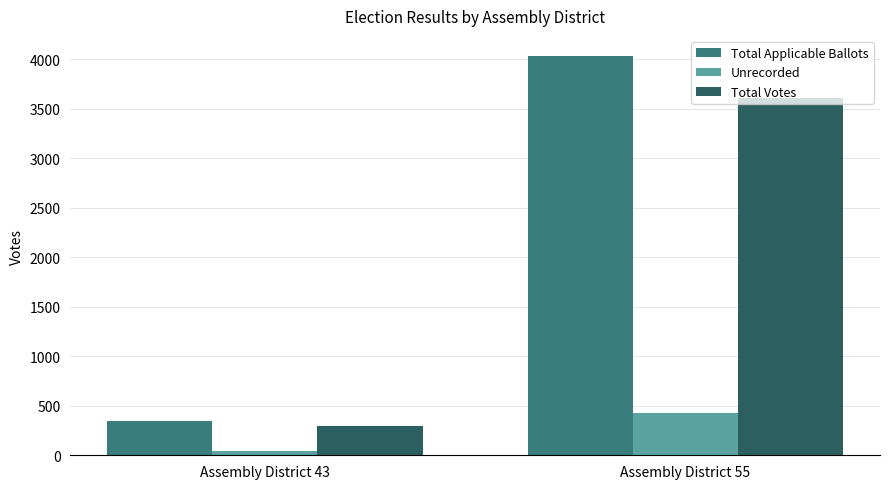

What is the lowest value of the Unrecorded series?

48